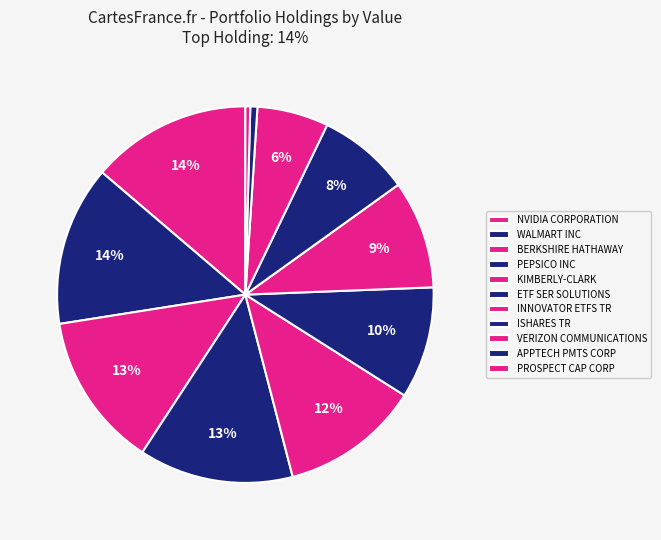

Count the number of slices in the pie.

11